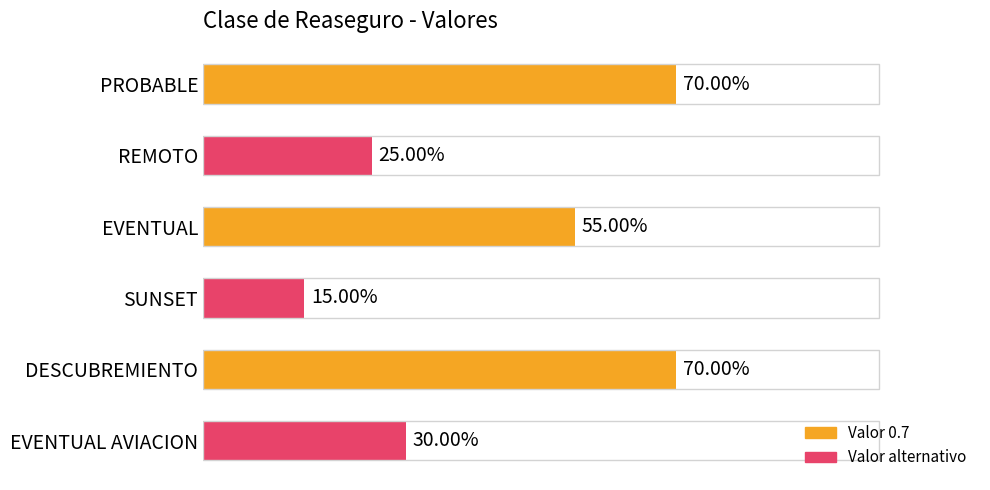

Between REMOTO and DESCUBREMIENTO, which is larger?

DESCUBREMIENTO